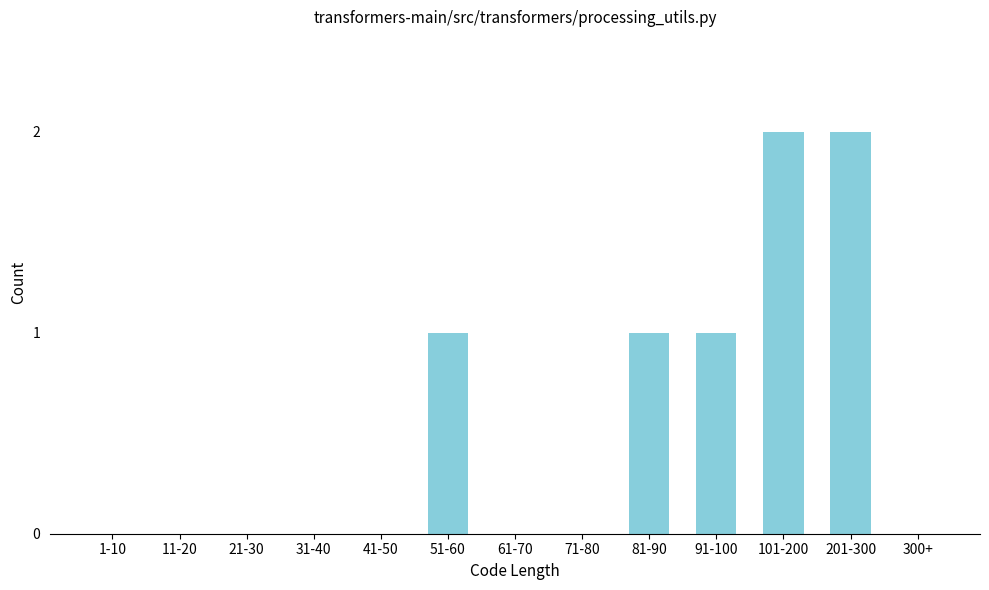

Reading left to right, what are all the values shown in this chart?

1-10=0	11-20=0	21-30=0	31-40=0	41-50=0	51-60=1	61-70=0	71-80=0	81-90=1	91-100=1	101-200=2	201-300=2	300+=0